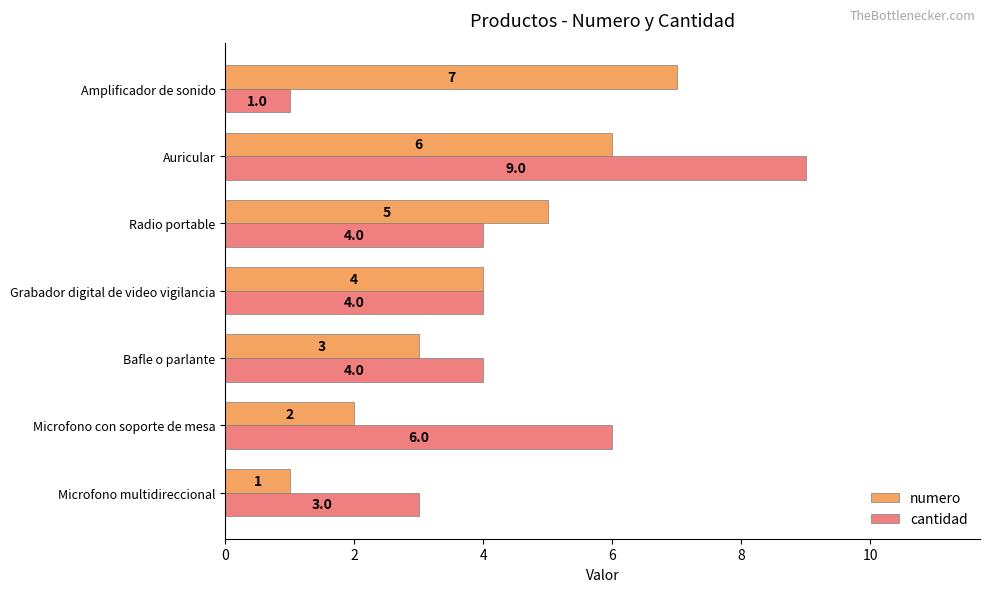

What is the greatest value displayed?

9